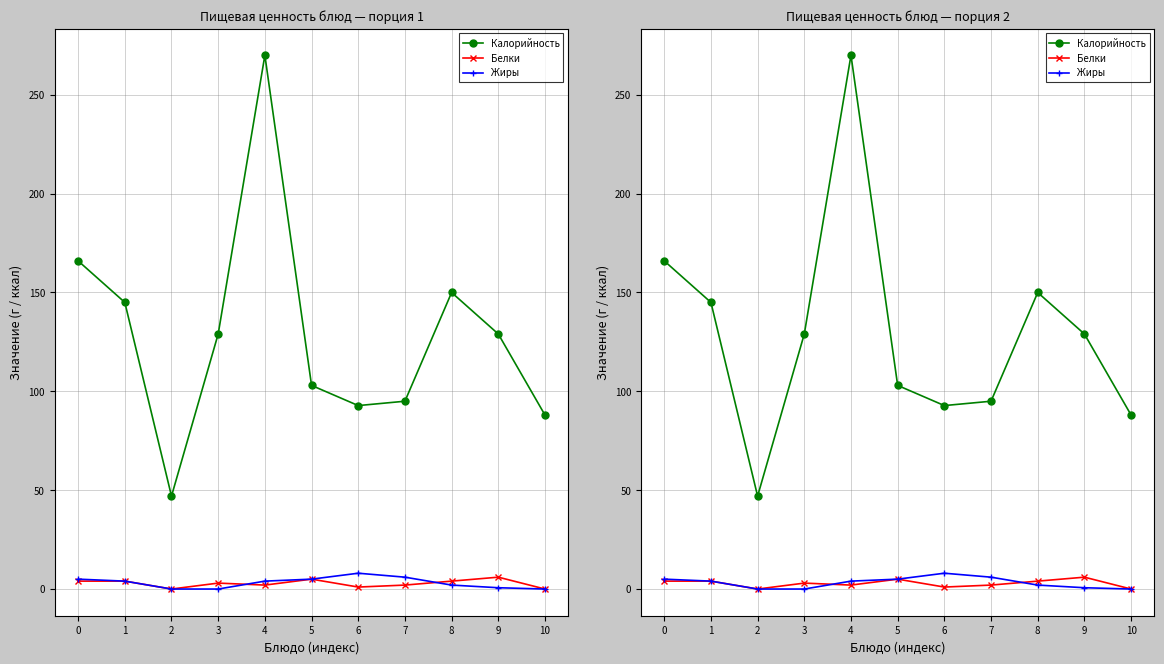

What are all the series names shown in the legend?

Калорийность, Белки, Жиры